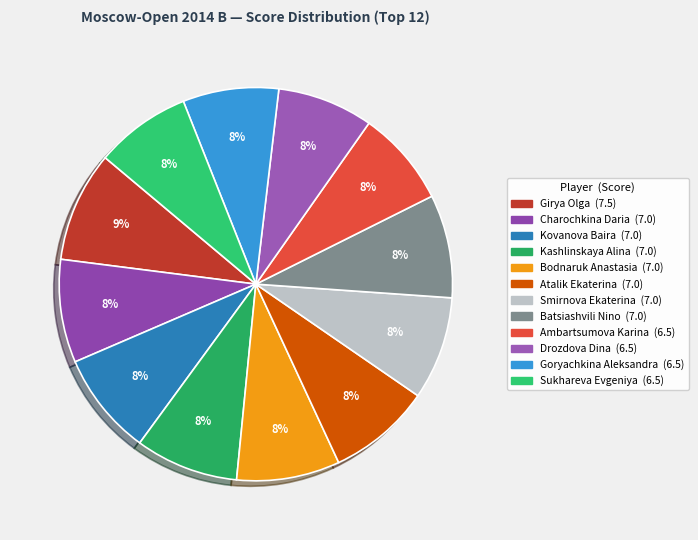

Is Girya Olga the majority of the pie?

No